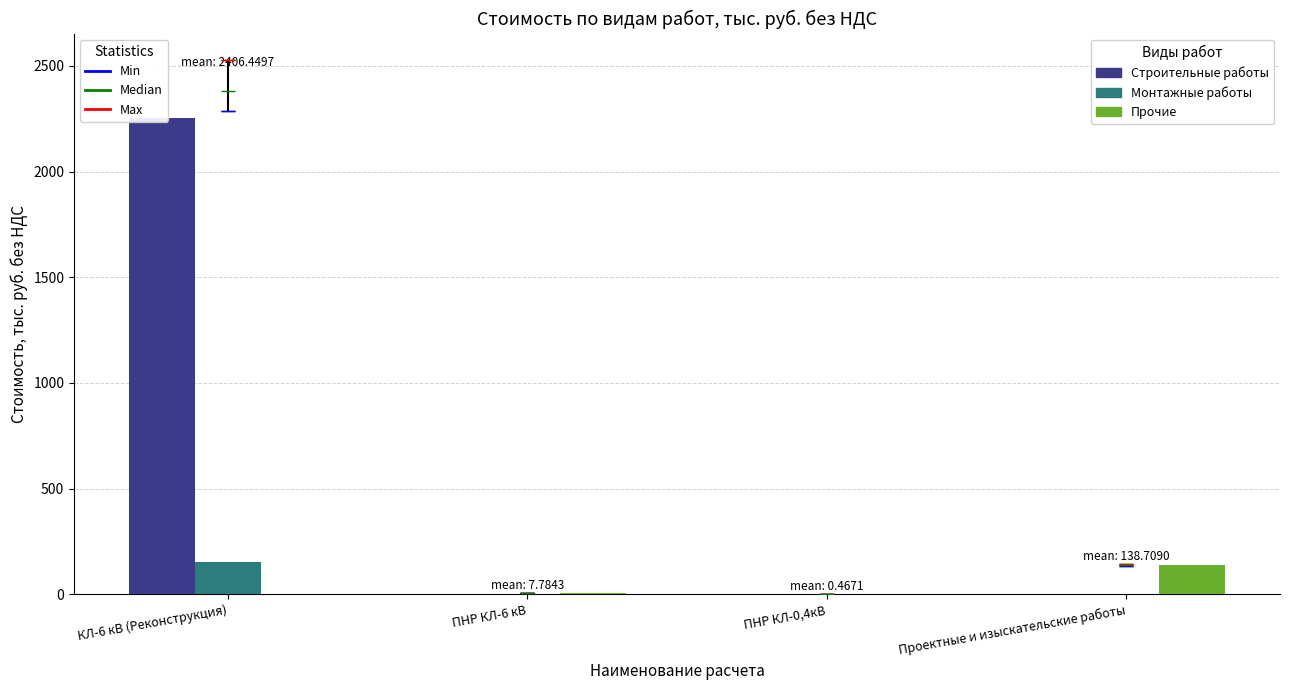

Reading left to right, transcribe all the data shown in this chart.

Строительные работы: КЛ-6 кВ (Реконструкция)=2253.0	ПНР КЛ-6 кВ=0.0	ПНР КЛ-0,4кВ=0.0	Проектные и изыскательские работы=0.0
Монтажные работы: КЛ-6 кВ (Реконструкция)=153.4	ПНР КЛ-6 кВ=0.0	ПНР КЛ-0,4кВ=0.0	Проектные и изыскательские работы=0.0
Прочие: КЛ-6 кВ (Реконструкция)=0.0	ПНР КЛ-6 кВ=7.3	ПНР КЛ-0,4кВ=0.5	Проектные и изыскательские работы=138.7